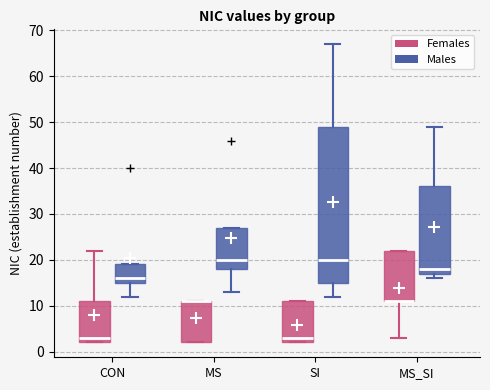

Reading left to right, transcribe this box plot: for each box, give where its median line is, the range the box spans, and where its two whiskers end, as read against the y-axis. The values are not printed on the chart, so give them approximately, as read against the axis.

CON (Females): median 3, box 2 to 11, whiskers 2 to 22
CON (Males): median 16, box 15 to 19, whiskers 12 to 19
MS (Females): median 11 (drawn on the box's upper edge), box 2 to 11, whiskers 2 to 11
MS (Males): median 20, box 18 to 27, whiskers 13 to 27
SI (Females): median 3, box 2 to 11, whiskers 2 to 11
SI (Males): median 20, box 15 to 49, whiskers 12 to 67
MS_SI (Females): median 11 (drawn on the box's lower edge), box 11 to 22, whiskers 3 to 22
MS_SI (Males): median 18, box 17 to 36, whiskers 16 to 49